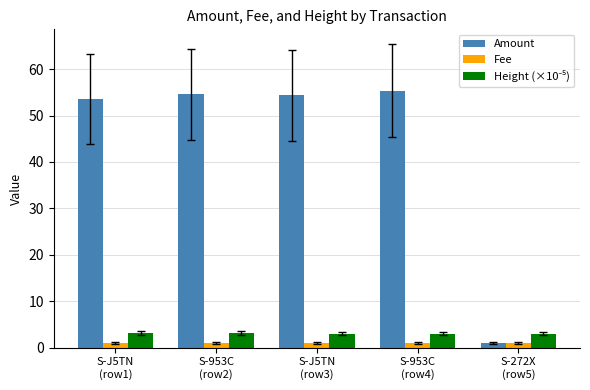

Which series has the largest total across all categories?

Amount